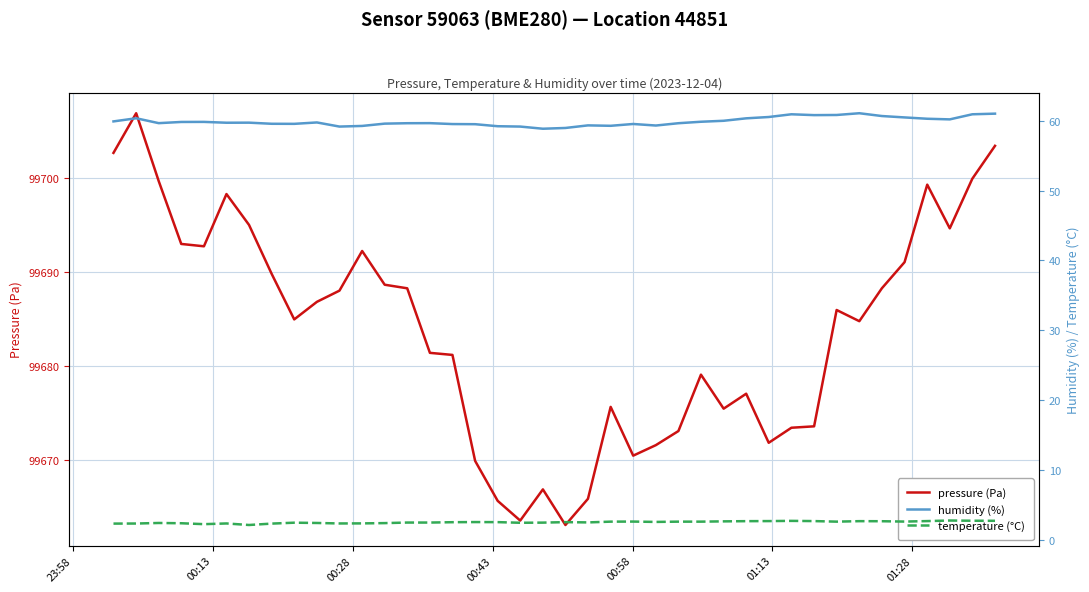

What is the sum of all temperature (°C) values?

99.0